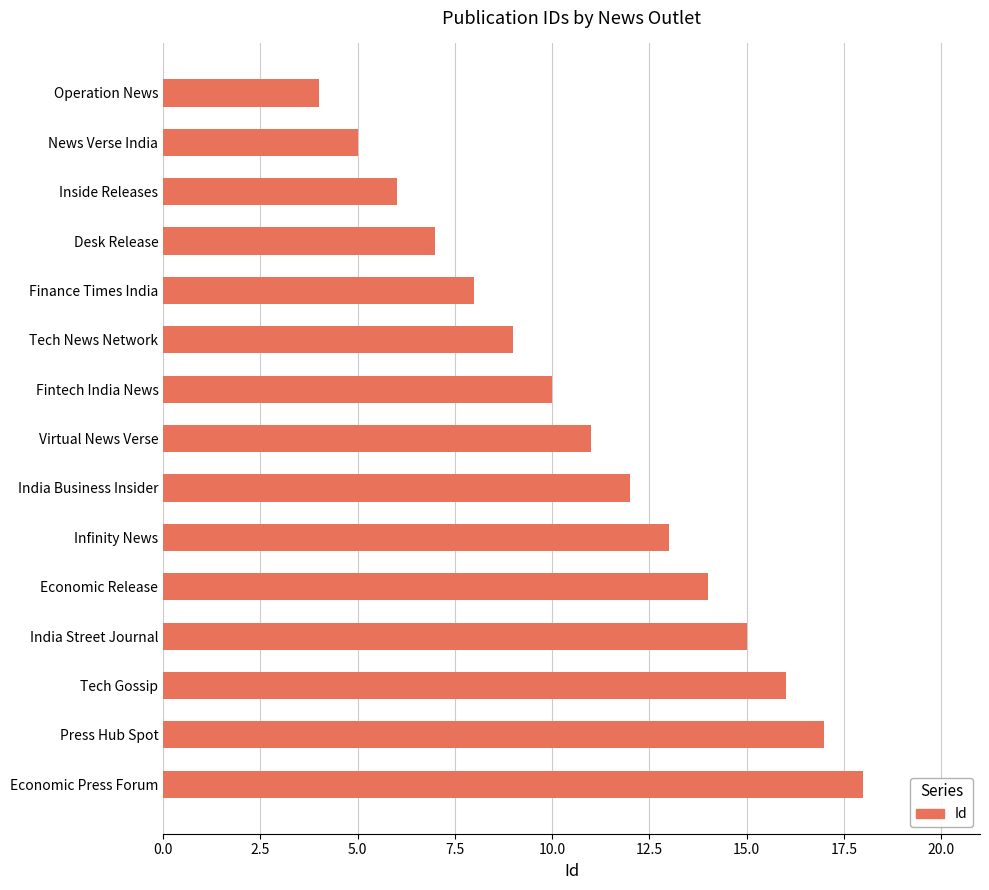

Are the bars horizontal?

Yes